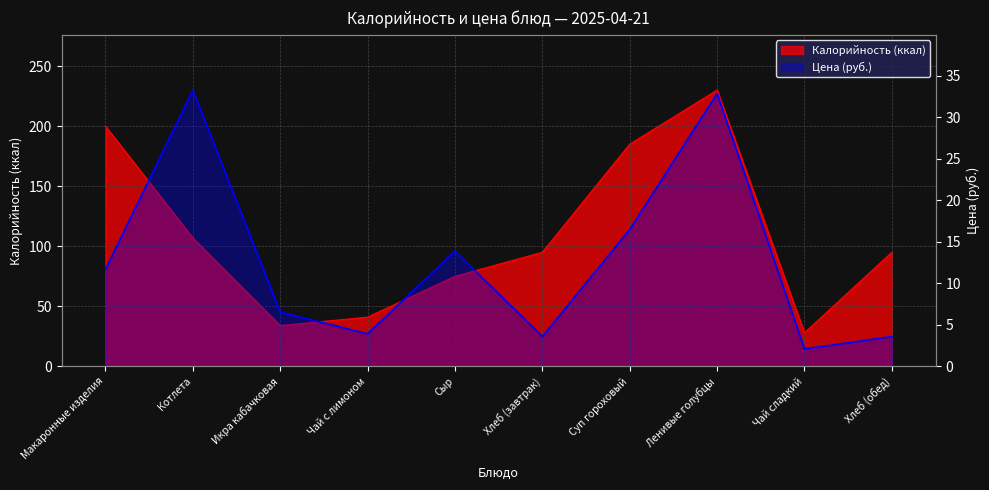

What position from the right is Хлеб (обед)?

1